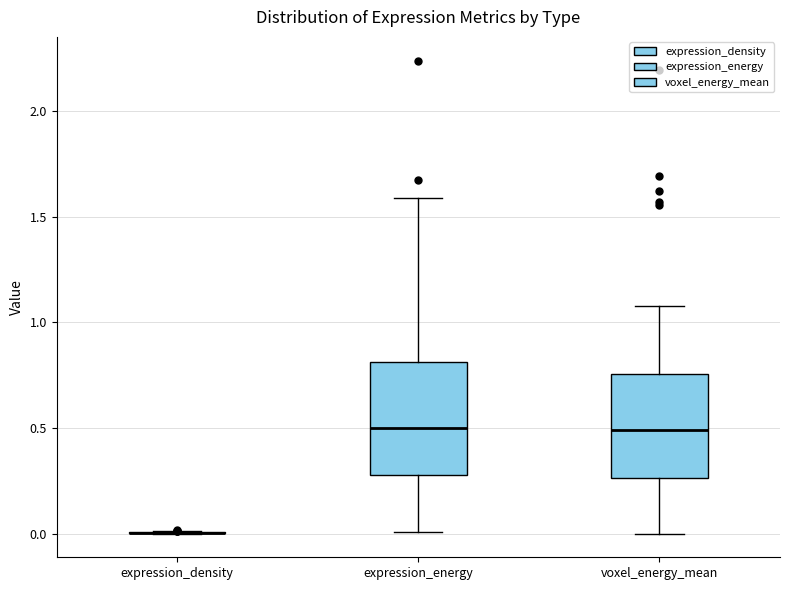

Reading left to right, transcribe this box plot: for each box, give where its median line is, the range the box spans, and where its two whiskers end, as read against the y-axis. The values are not printed on the chart, so give them approximately, as read against the axis.

expression_density: box collapsed to a line at 0.00, whiskers 0.00 to 0.00
expression_energy: median 0.50, box 0.30 to 0.80, whiskers 0.00 to 1.60
voxel_energy_mean: median 0.50, box 0.25 to 0.75, whiskers 0.00 to 1.10